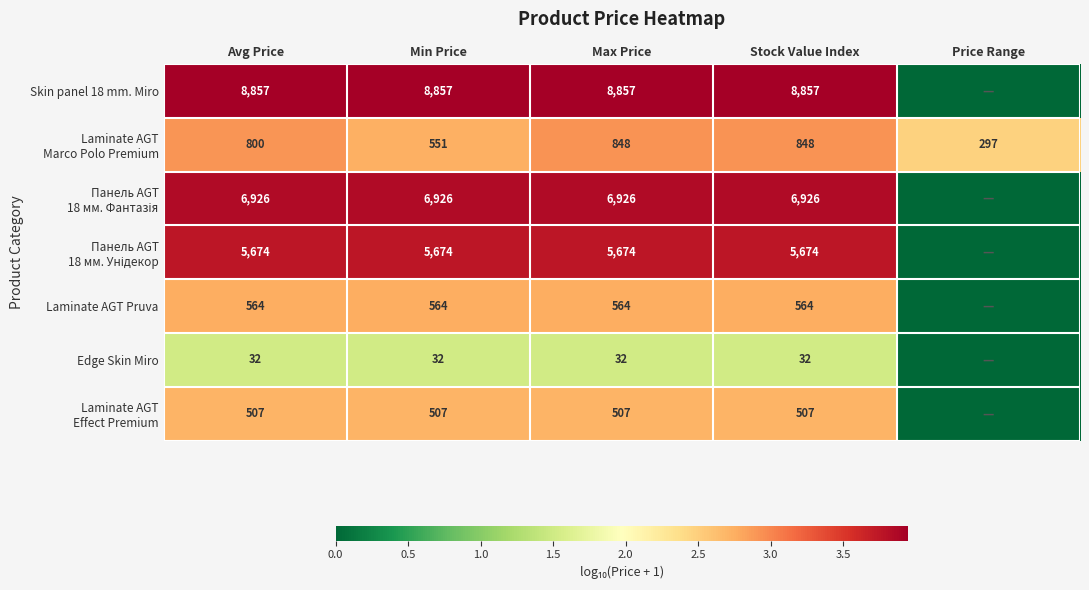

The value of Edge Skin Miro at Stock Value Index is 57. True or false?

False